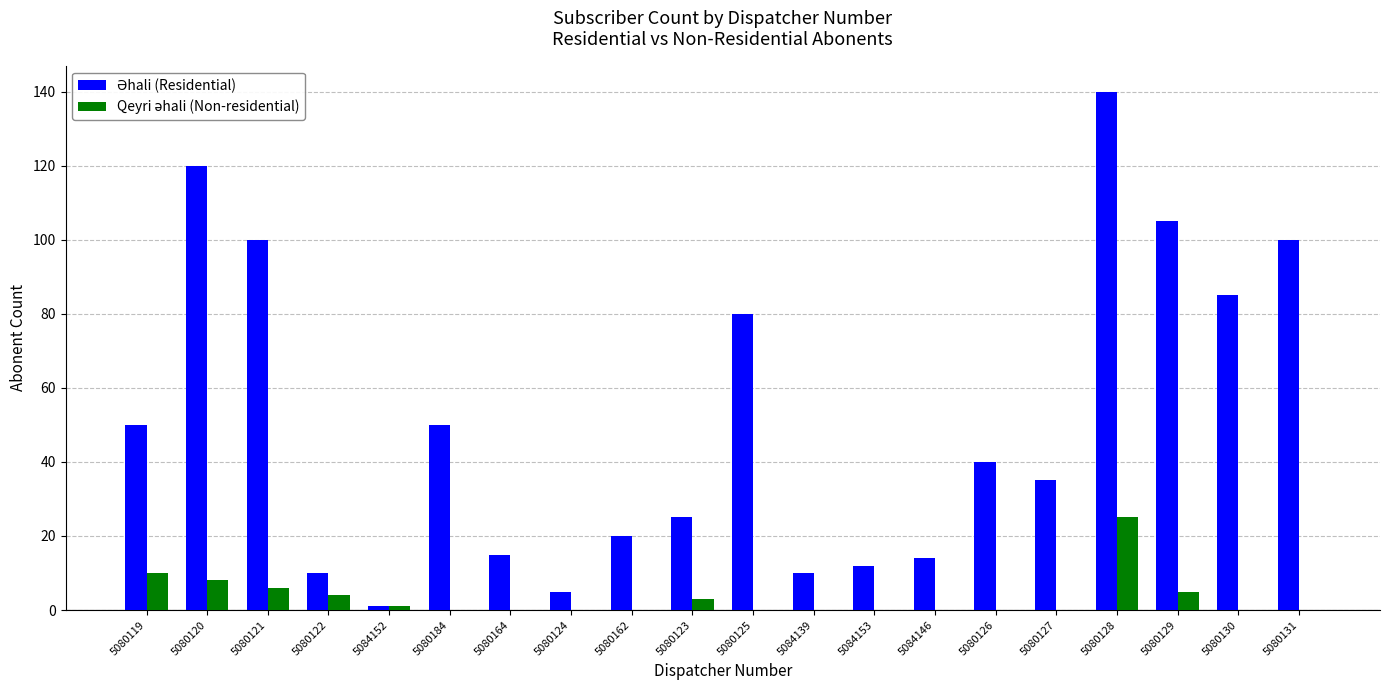

What is the greatest value displayed?

140